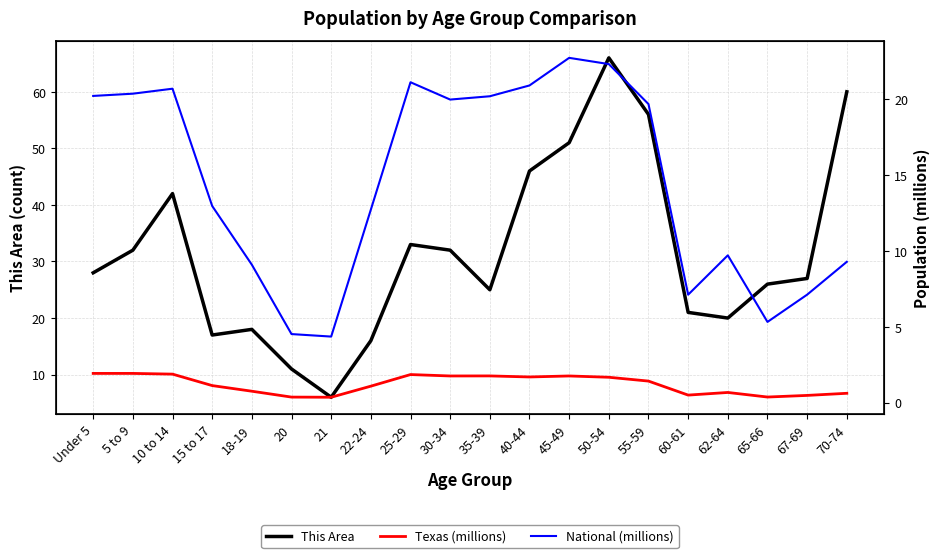

Where is the first local maximum for Texas (millions)?

25-29